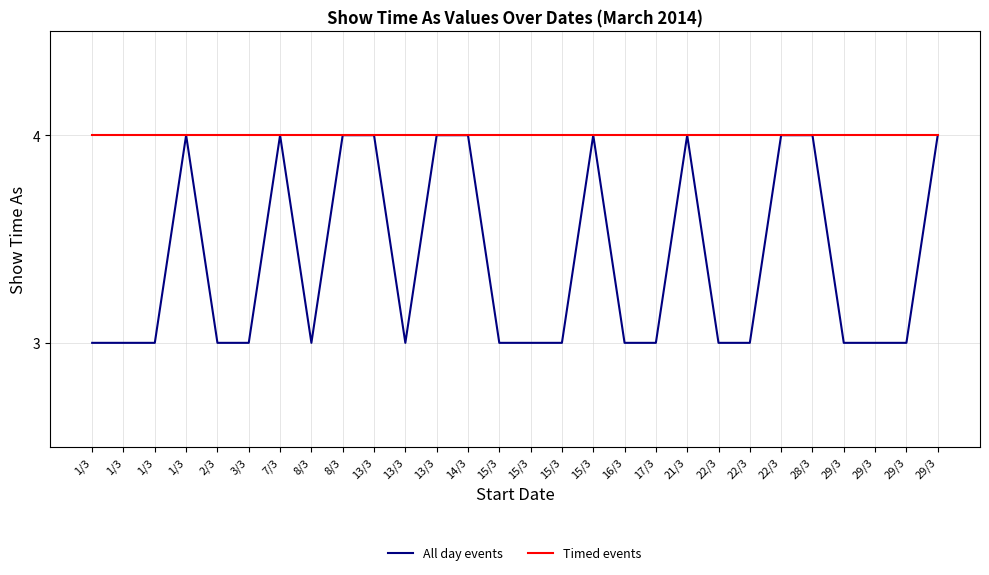

Which series has the largest range (max minus min)?

All day events